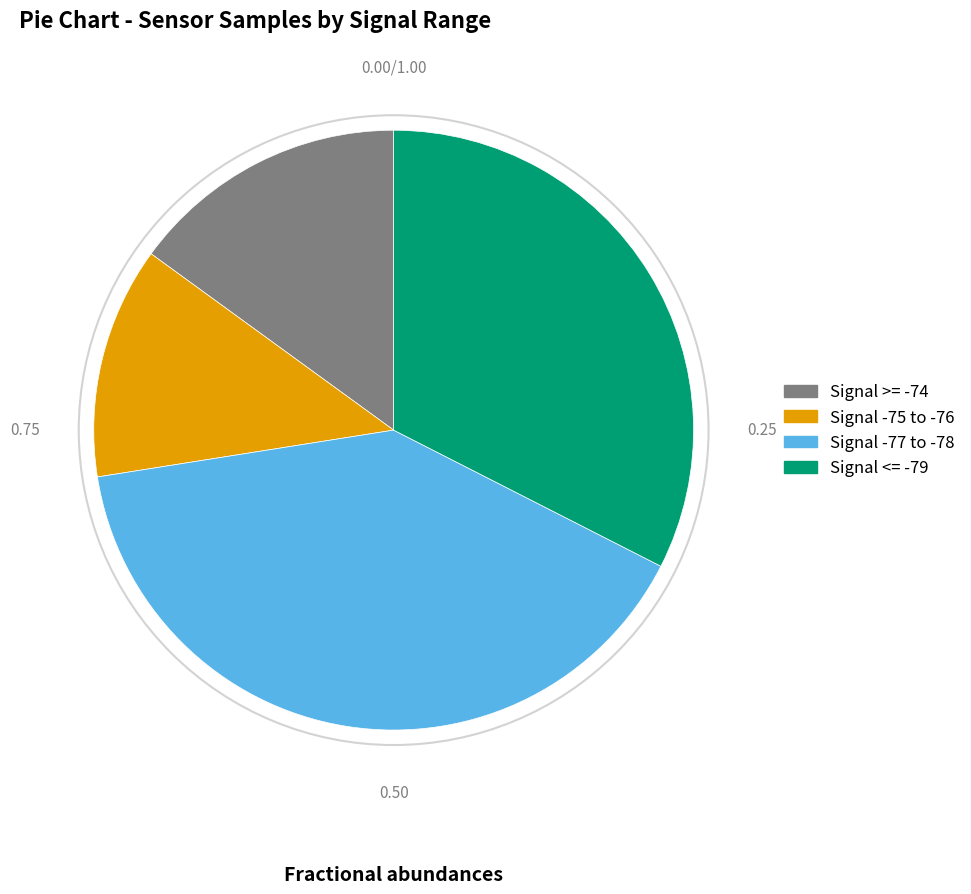

Is there any slice that represents more than half of the pie?

No